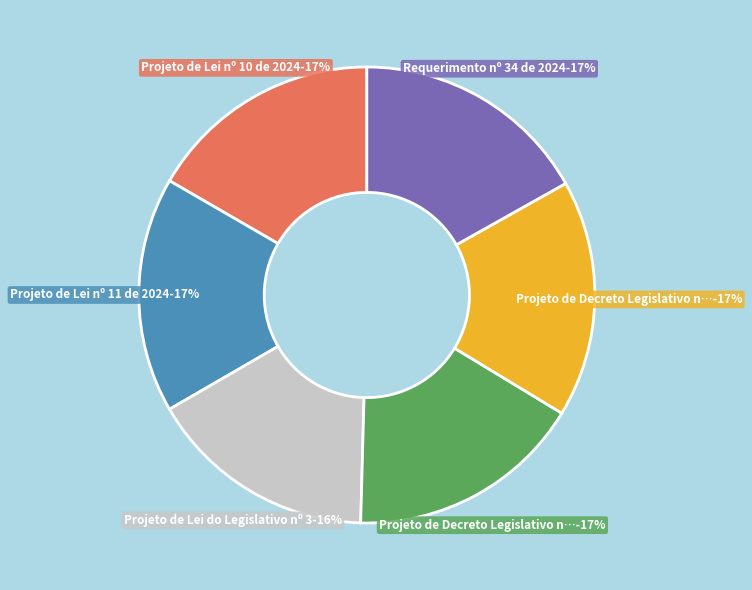

Does any single category account for the majority?

No